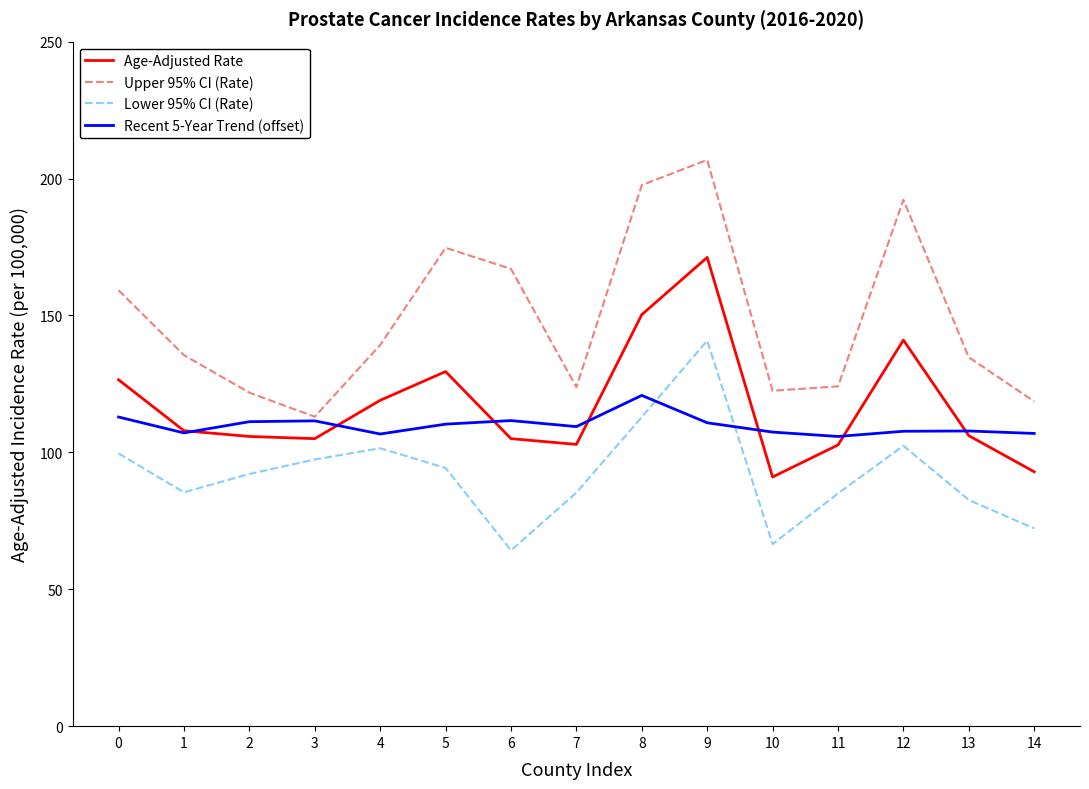

True or false: Lower 95% CI (Rate) and Age-Adjusted Rate cross at least once.

False